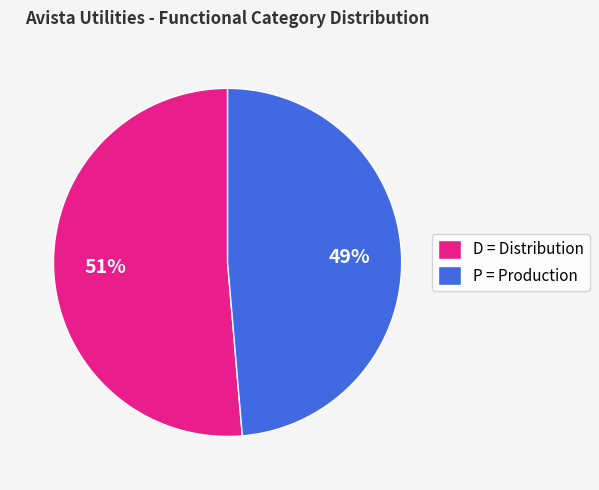

To the nearest percent, what is the combined percentage of P = Production and D = Distribution?

100%